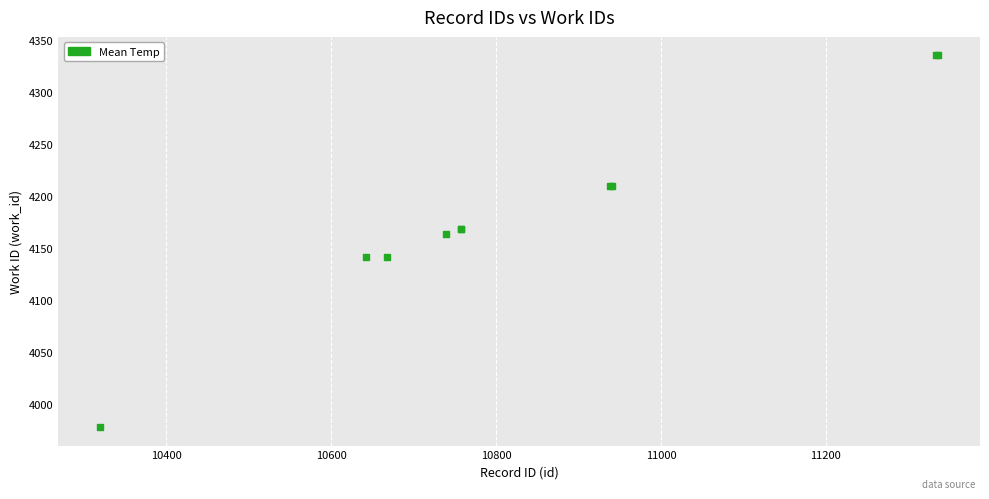

What Y value in the scatter plot is closest to 4156?

4163